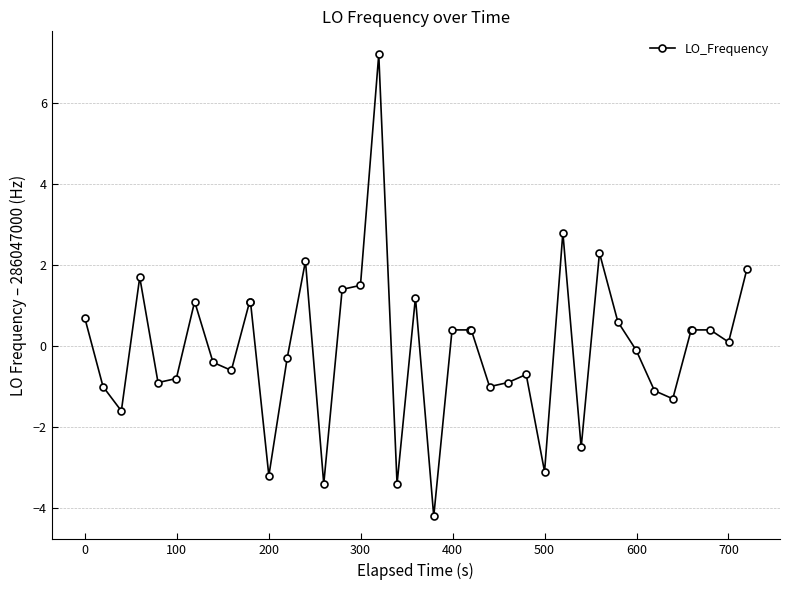

What is the value of the 32nd point from the left?

0.6